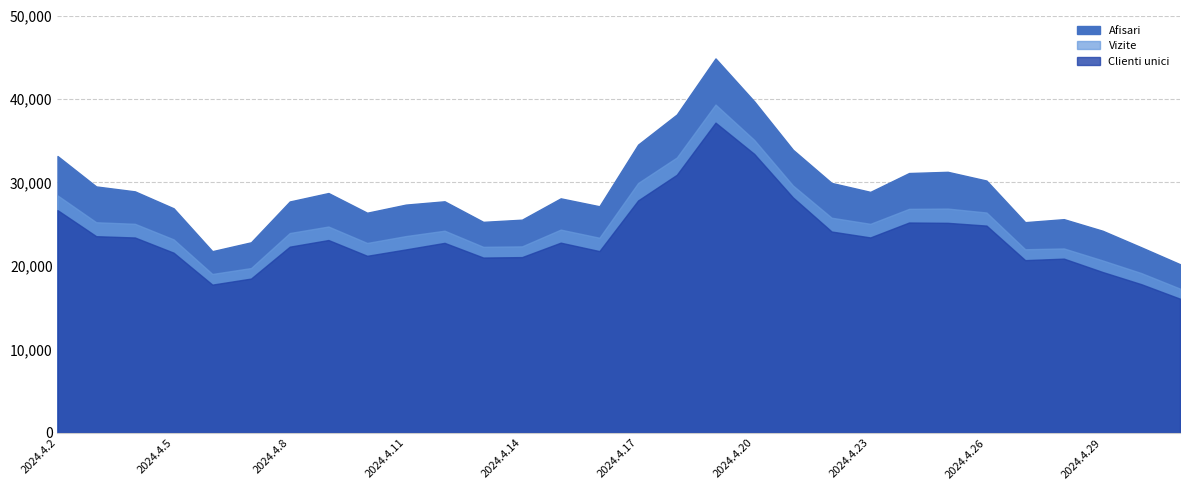

Reading left to right, list all the values displayed in this chart.

Afisari: 33166	29518	28929	26899	21762	22824	27715	28729	26369	27341	27738	25275	25536	28091	27143	34532	38140	44856	39718	33917	29938	28867	31125	31270	30223	25238	25598	24210	22225	20202
Vizite: 28448	25230	25043	23177	19032	19739	23937	24716	22747	23571	24217	22284	22338	24347	23373	29932	32990	39330	35092	29633	25771	25040	26834	26867	26396	21992	22091	20654	19138	17277
Clienti unici: 26681	23558	23401	21579	17754	18480	22302	23098	21208	21973	22758	20998	21051	22782	21772	27845	30919	37164	33418	28201	24116	23409	25198	25157	24828	20688	20869	19267	17808	16068